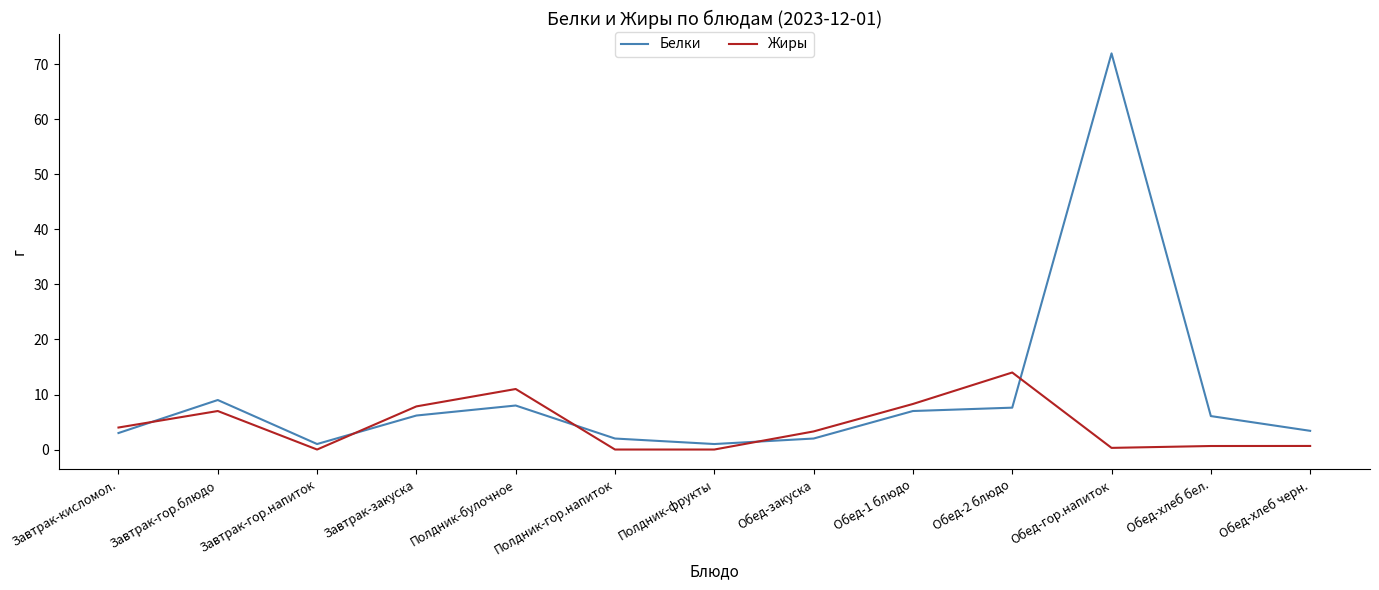

List the series in order of their peak value, lowest first.

Жиры, Белки